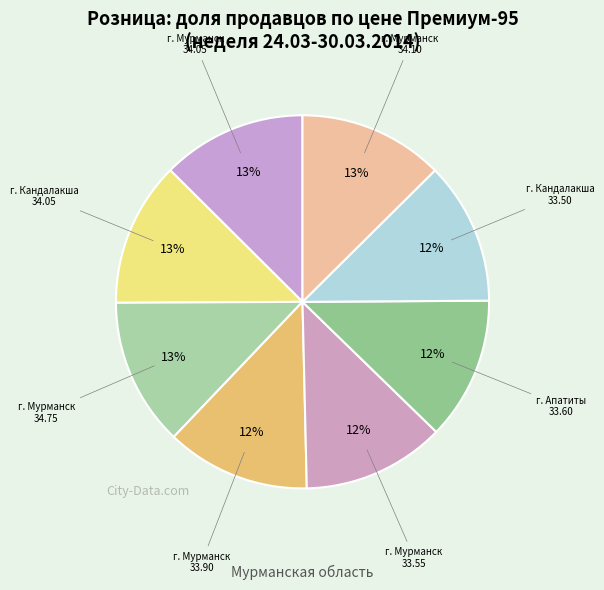

What is the smallest slice in the pie chart?

г. Кандалакша (Вега)